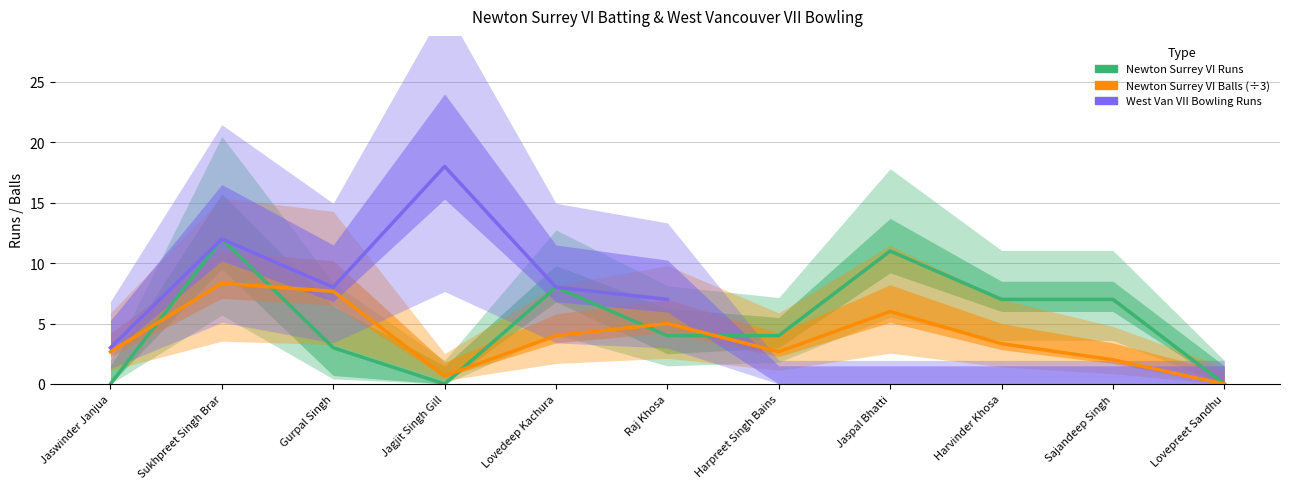

What position from the left is Sukhpreet Singh Brar?

2